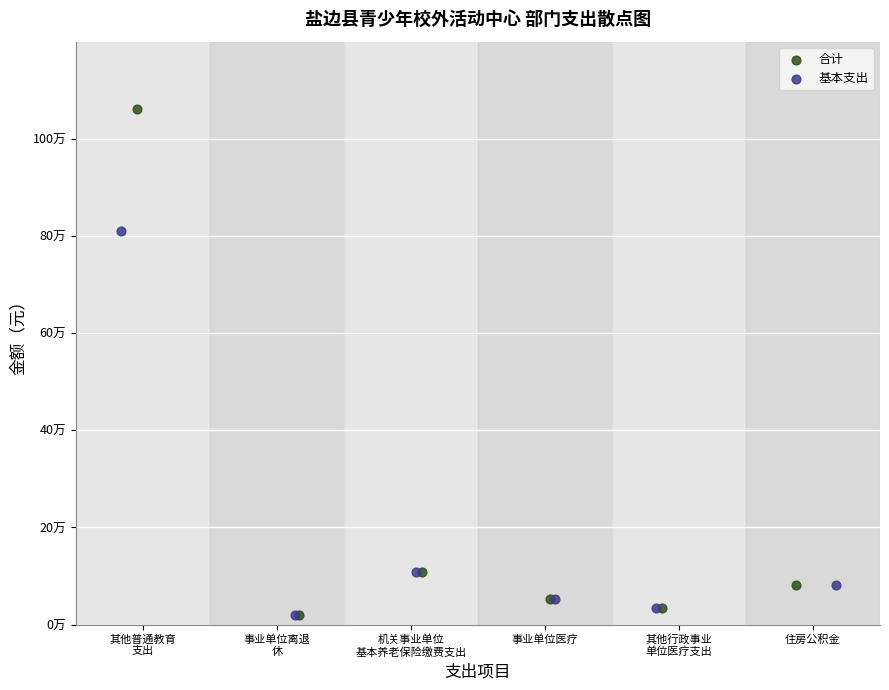

Which series reaches the maximum Y coordinate?

合计